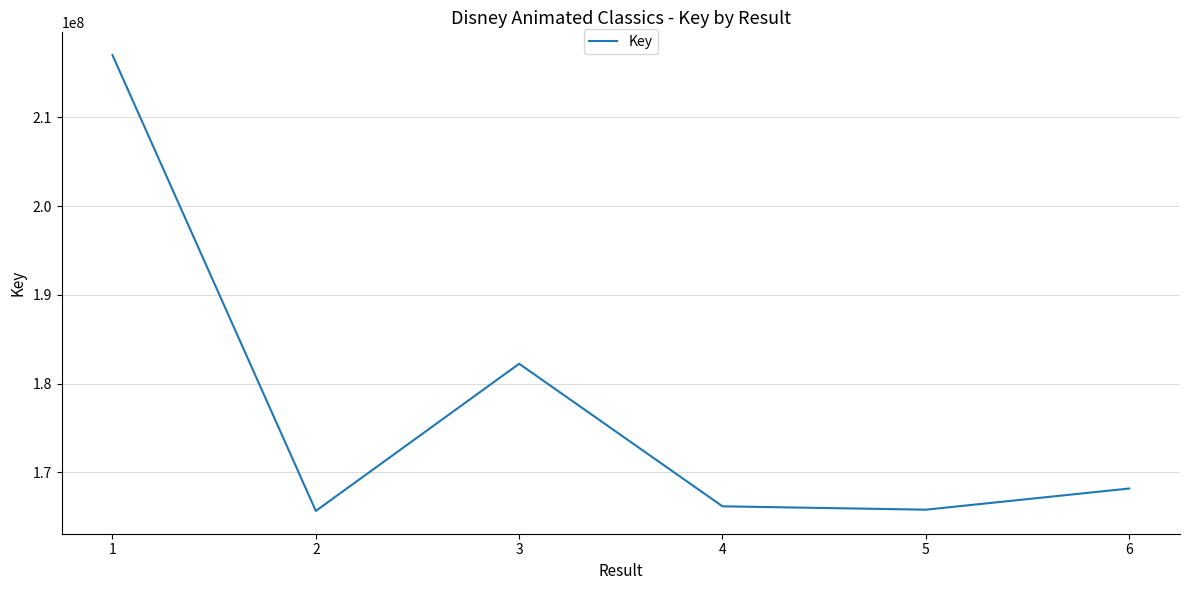

Which has a higher value, 3 or 1?

1